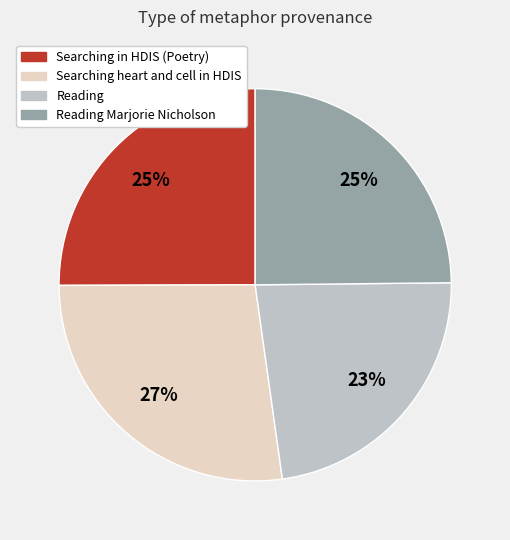

What is the ratio of the value at Reading Marjorie Nicholson to the value at Searching in HDIS (Poetry)?

1.0